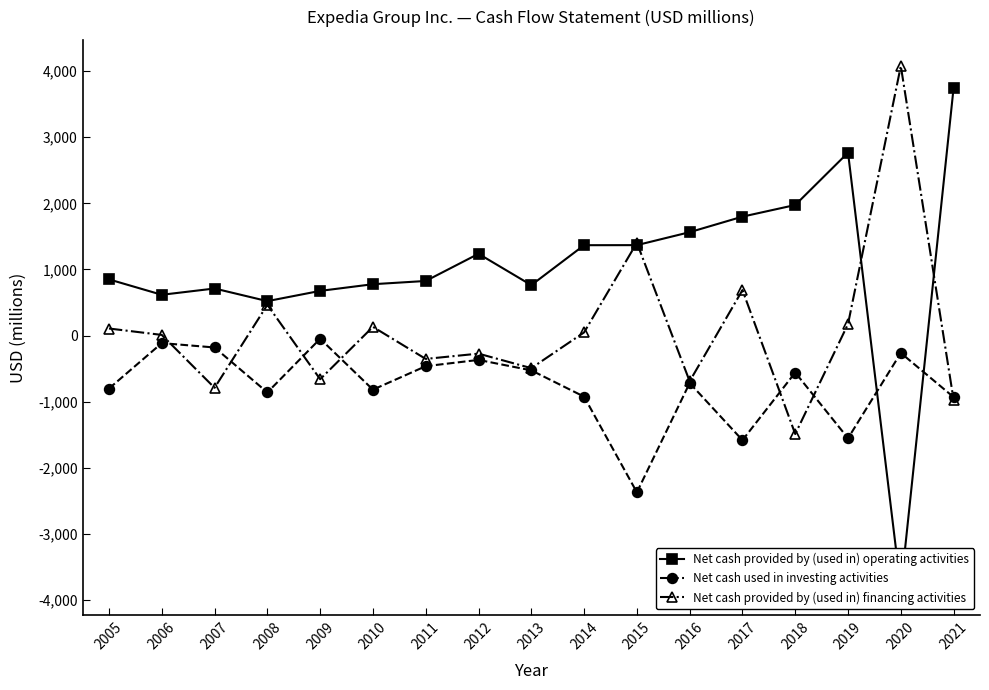

What is the difference between the Net cash provided by (used in) financing activities values at 2006 and 2017?

678